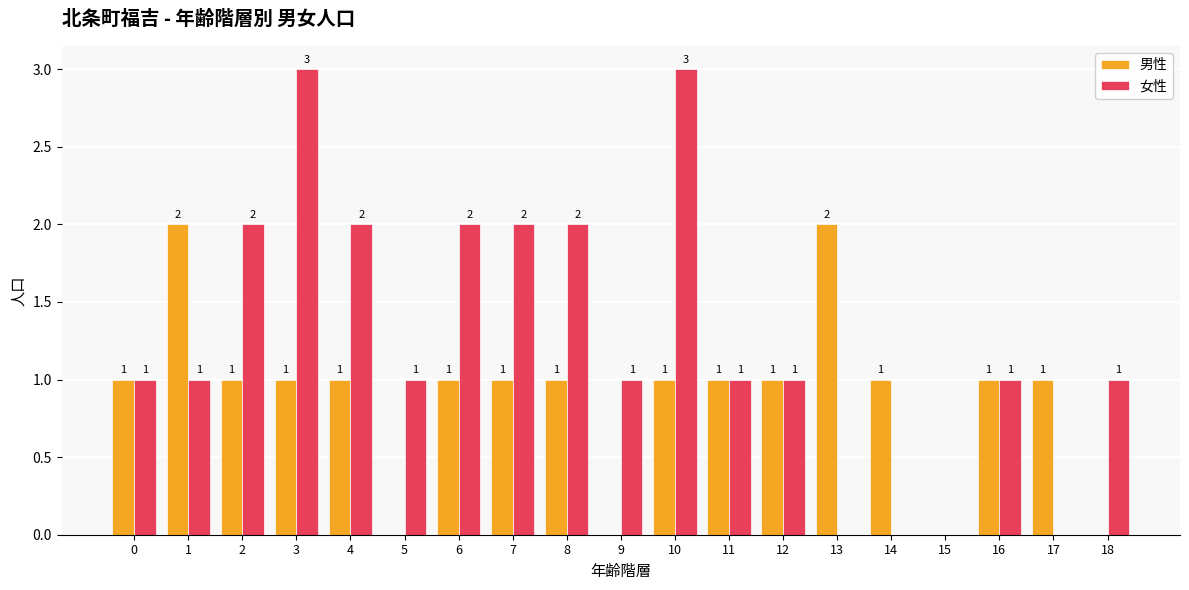

Are the bars grouped side by side (vs. stacked)?

Yes